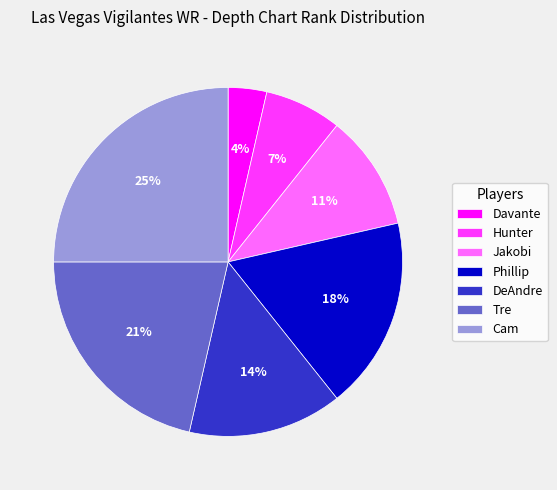

Is the sum of Phillip and Davante greater than half?

No